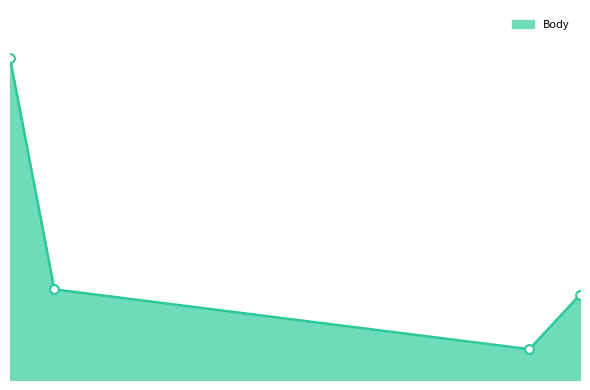

Does the chart have visible grid lines?

No